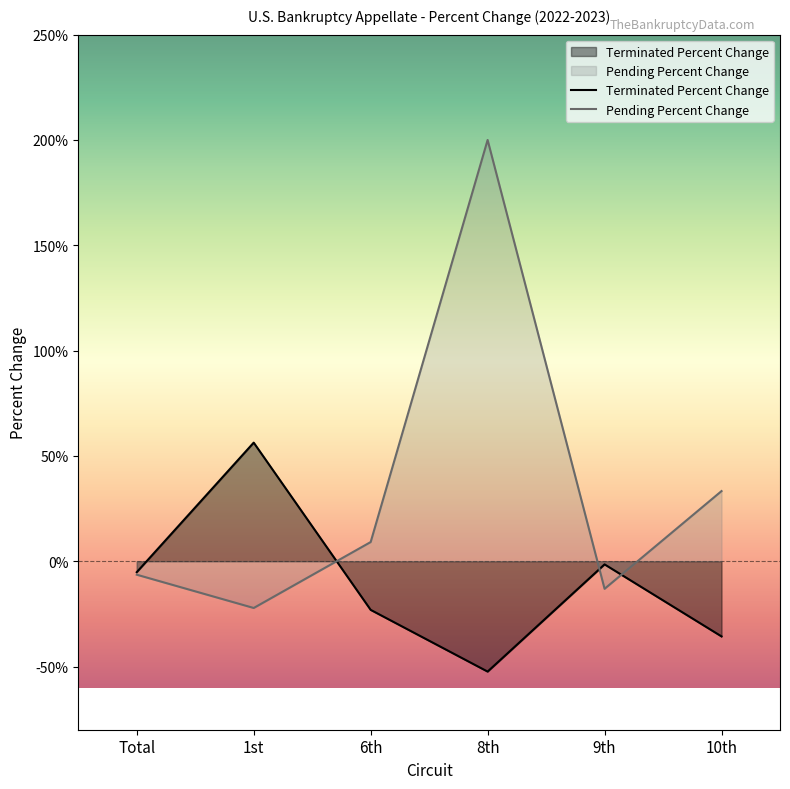

What is the difference between the maximum and minimum values in the Pending Percent Change series?

222.2